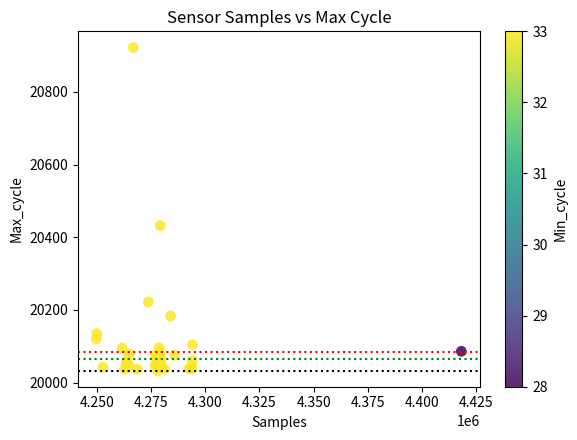

What Y value in the scatter plot is closest to 20477?

20432